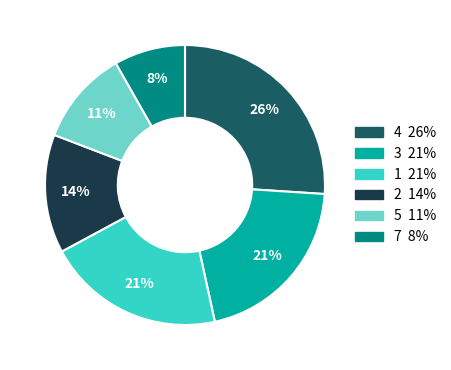

Is there any slice that represents more than half of the pie?

No